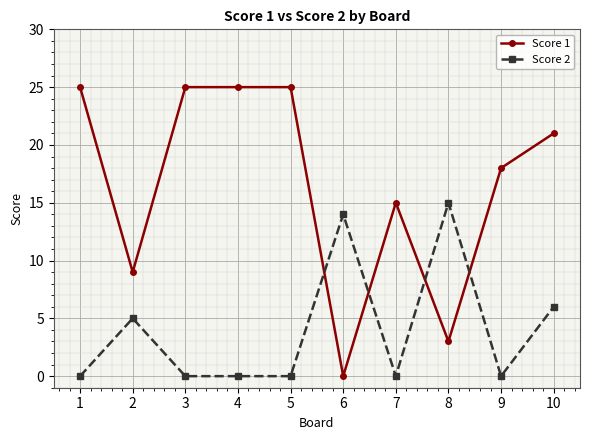

What is the average value of the Score 1 series?

17